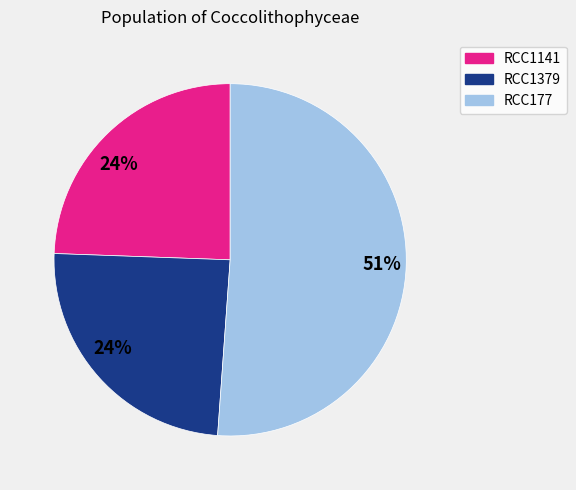

Does any single category account for the majority?

Yes